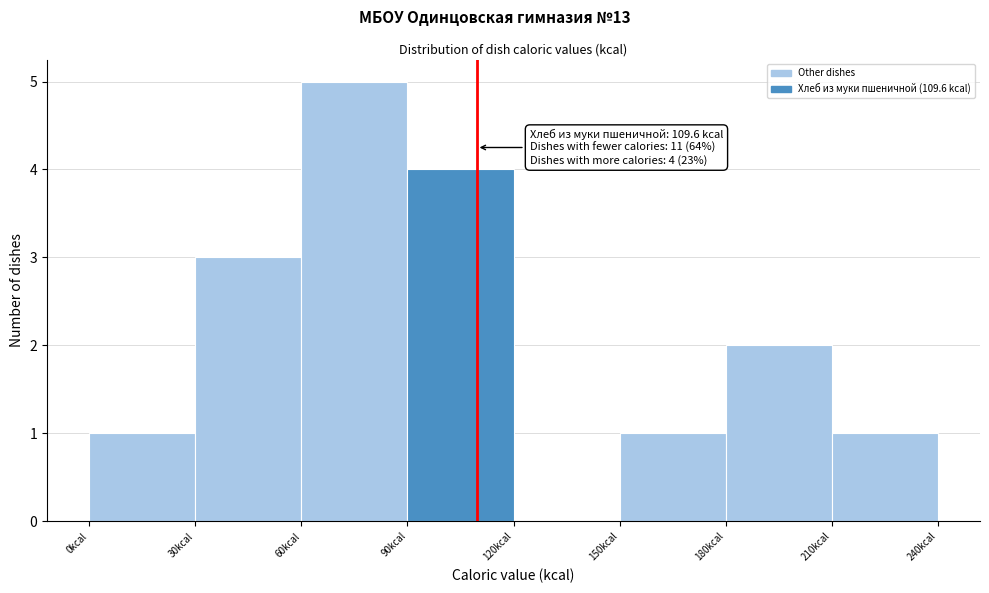

Which range on the x-axis has the tallest bar?

60 to 90